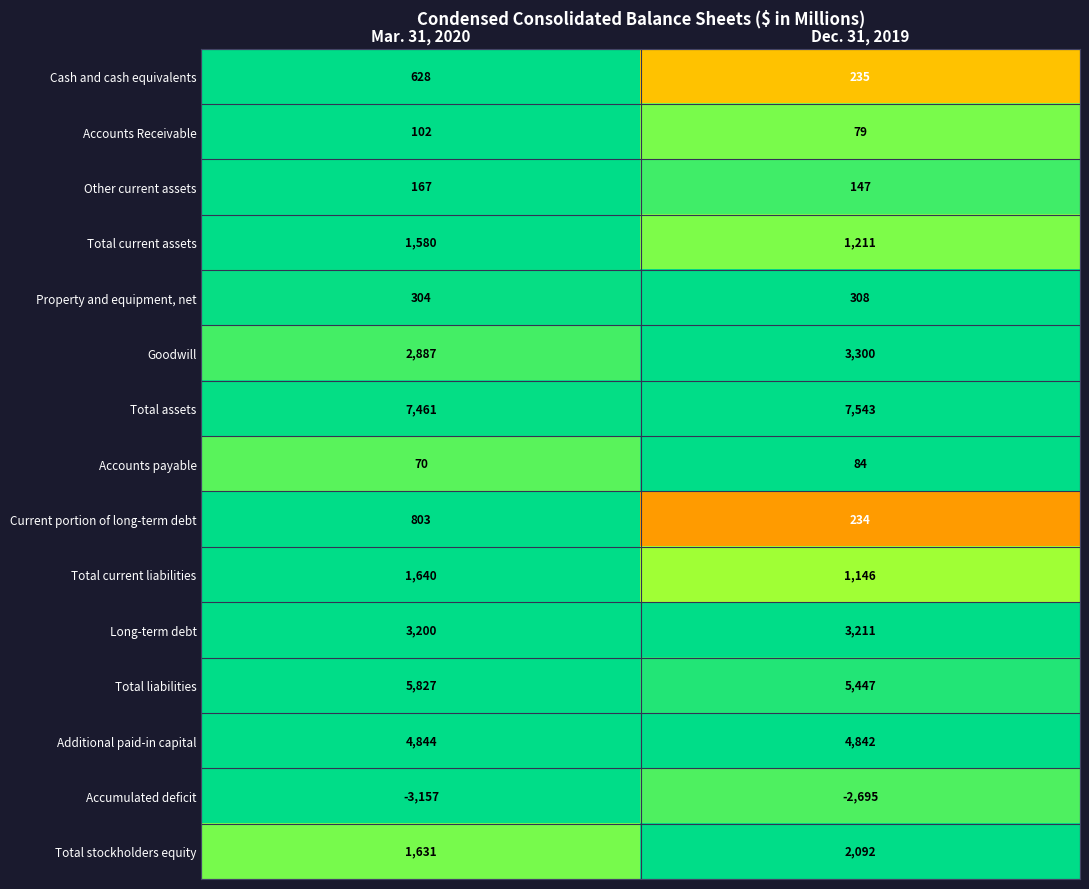

Rank the series at Dec. 31, 2019 from highest to lowest value.

Total assets, Total liabilities, Additional paid-in capital, Goodwill, Long-term debt, Total stockholders equity, Total current assets, Total current liabilities, Property and equipment, net, Cash and cash equivalents, Current portion of long-term debt, Other current assets, Accounts payable, Accounts Receivable, Accumulated deficit